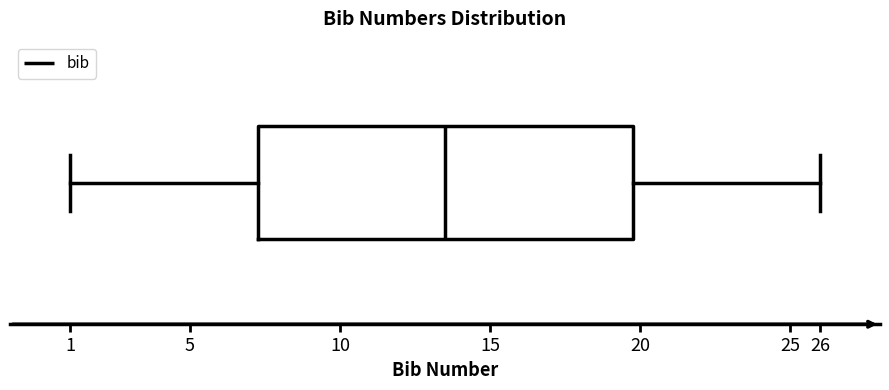

Read this box plot against the x-axis: the position of the median line, the range covered by the box, and the ends of both whiskers. The values are not printed on the chart, so give them approximately, as read against the axis.

median 13.5, box 7.3 to 19.8, whiskers 1.0 to 26.0